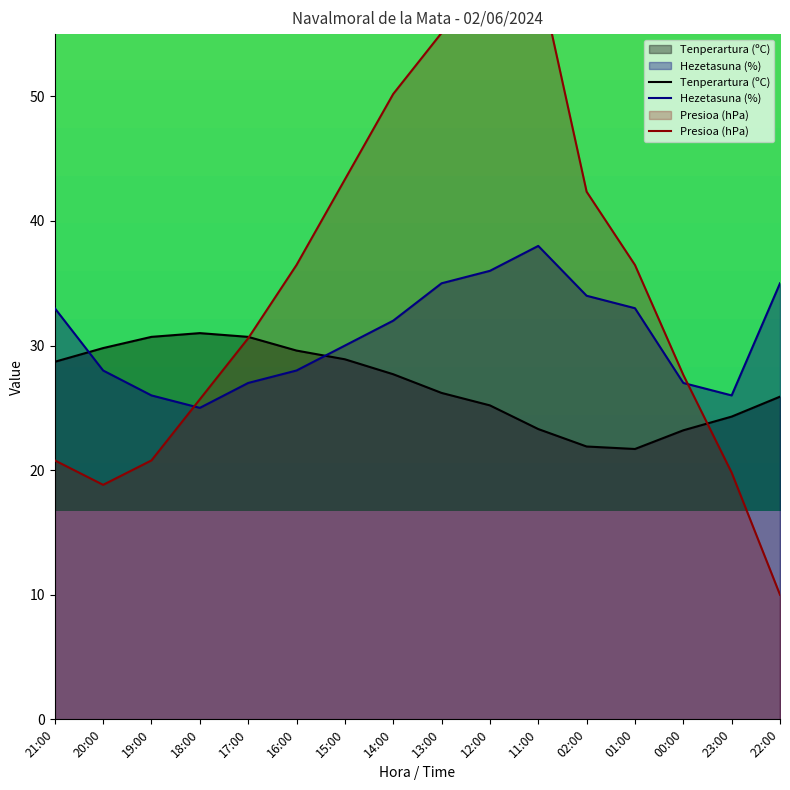

After their last crossing, which series has the higher values: Presioa (hPa) or Hezetasuna (%)?

Hezetasuna (%)